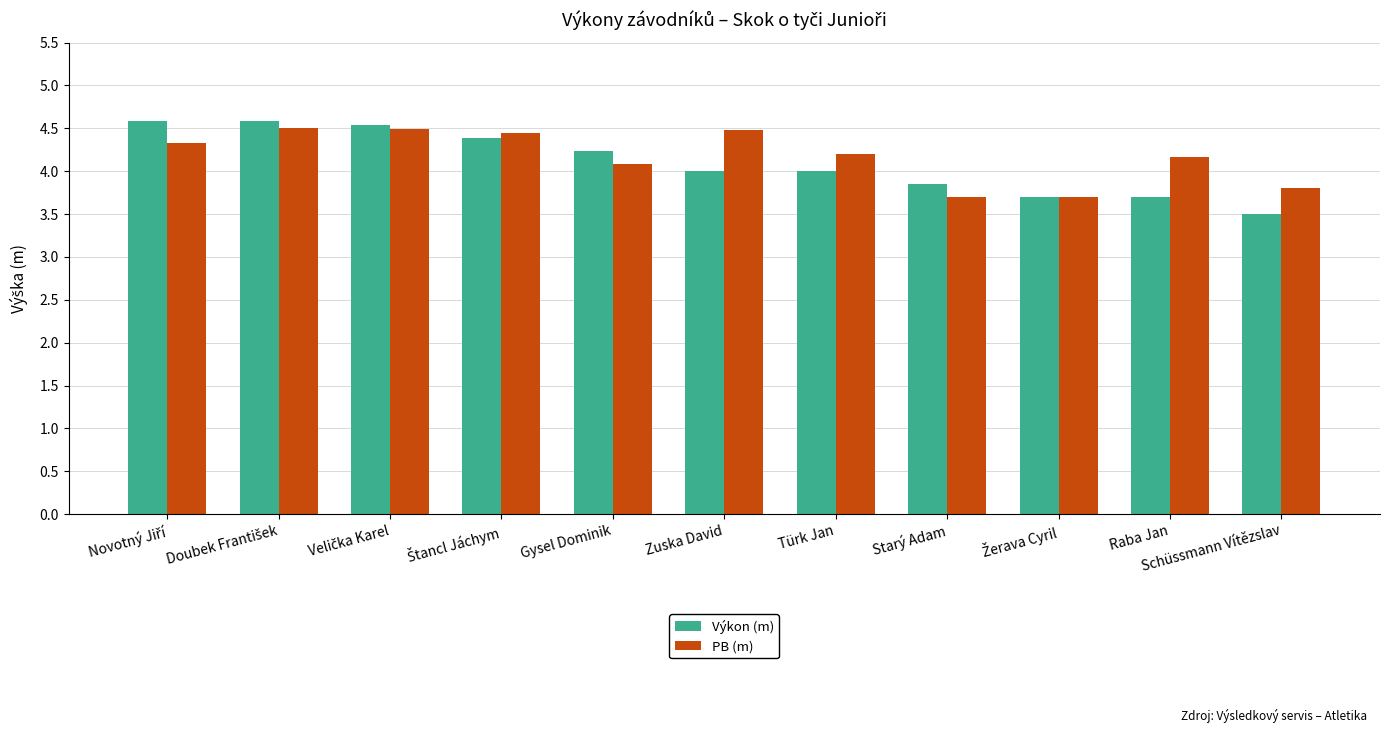

How many categories are shown in the chart?

11